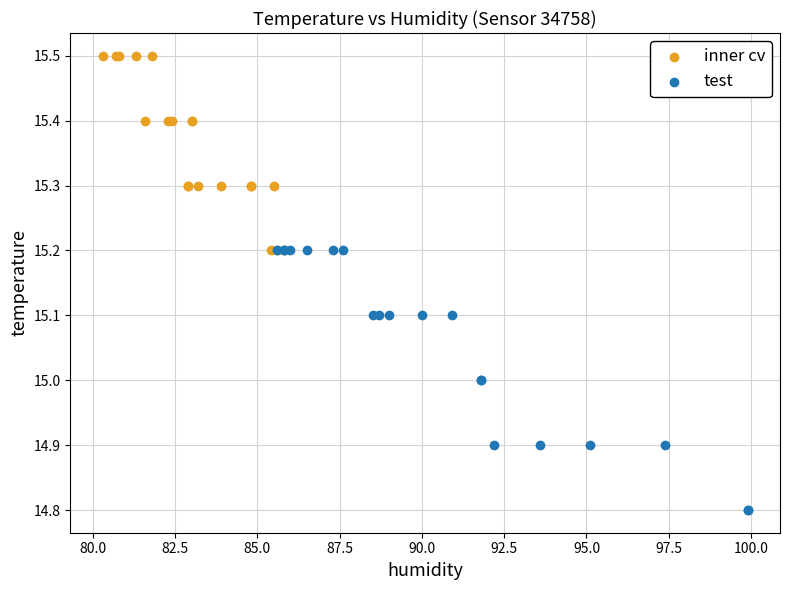

Which series has the widest spread of Y values?

test